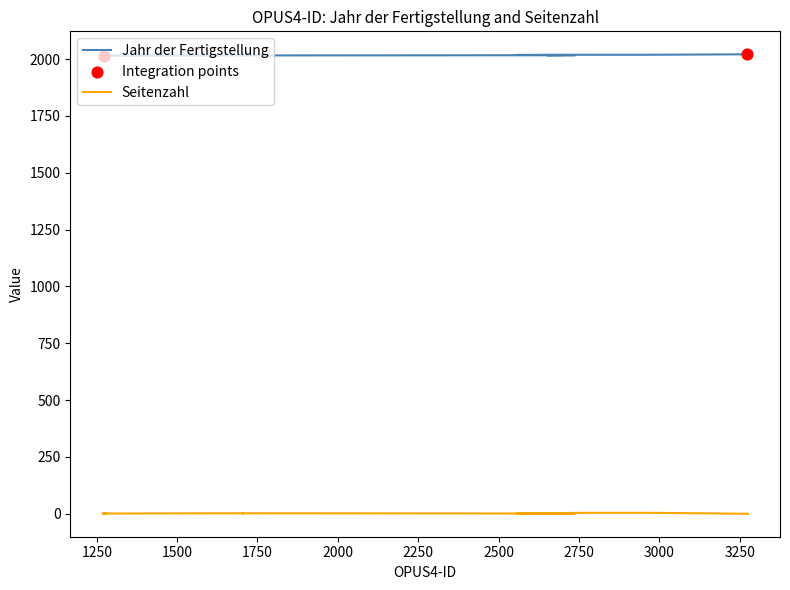

What is the total value across all series at 2640?

2018